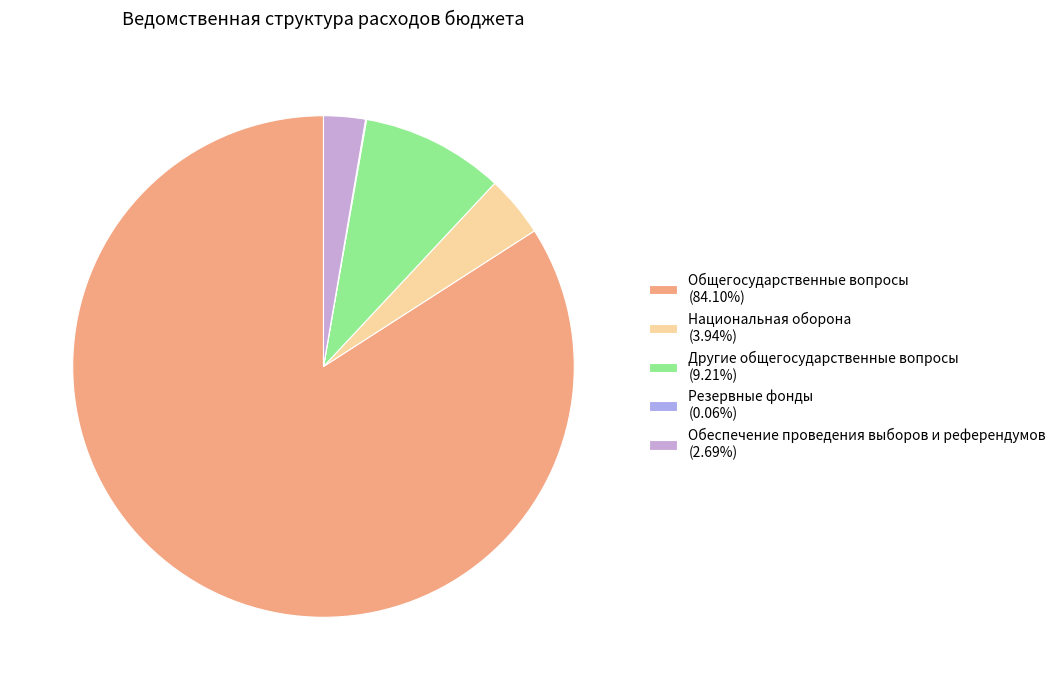

How much of the chart is everything except Резервные фонды?

99.9%